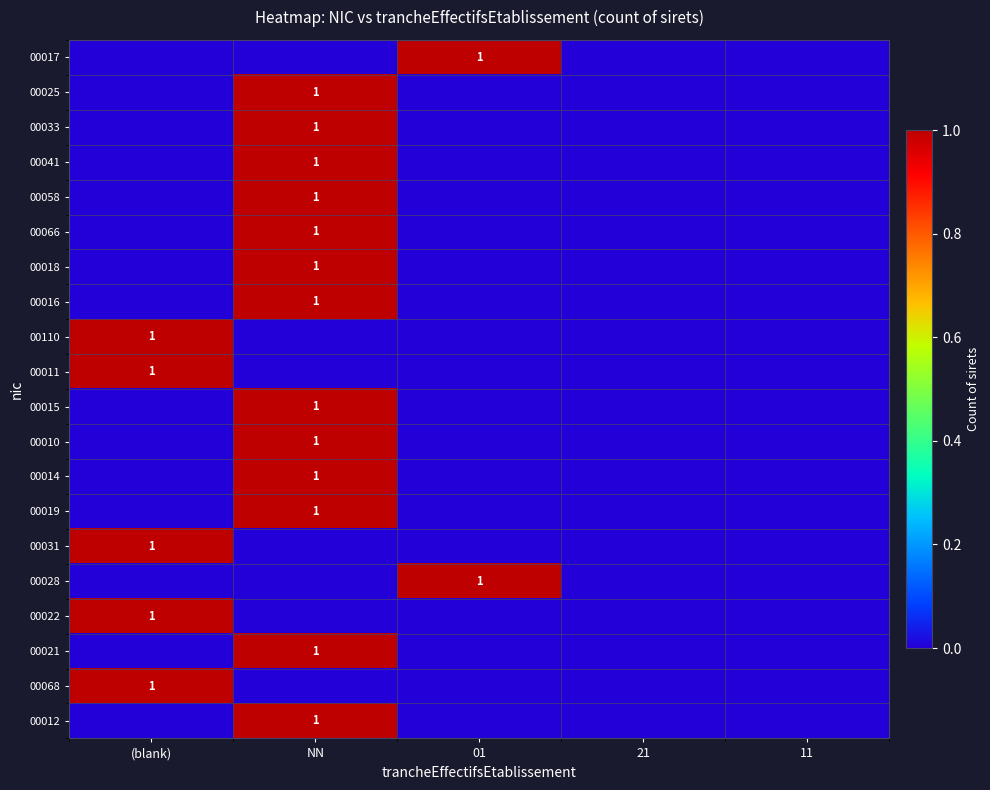

Is it true that 00058 equals 1 at NN?

True